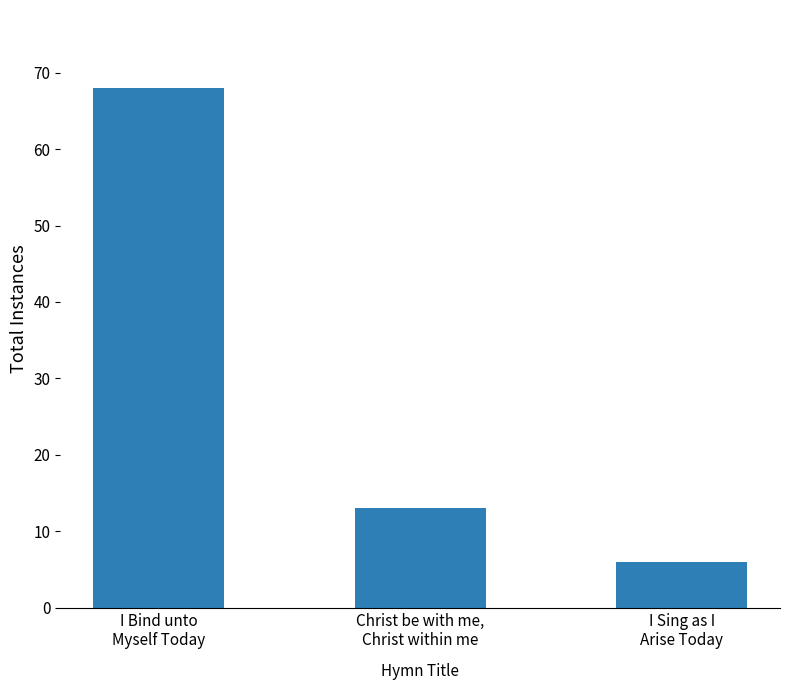

The value at Christ be with me,
Christ within me is 13. True or false?

True